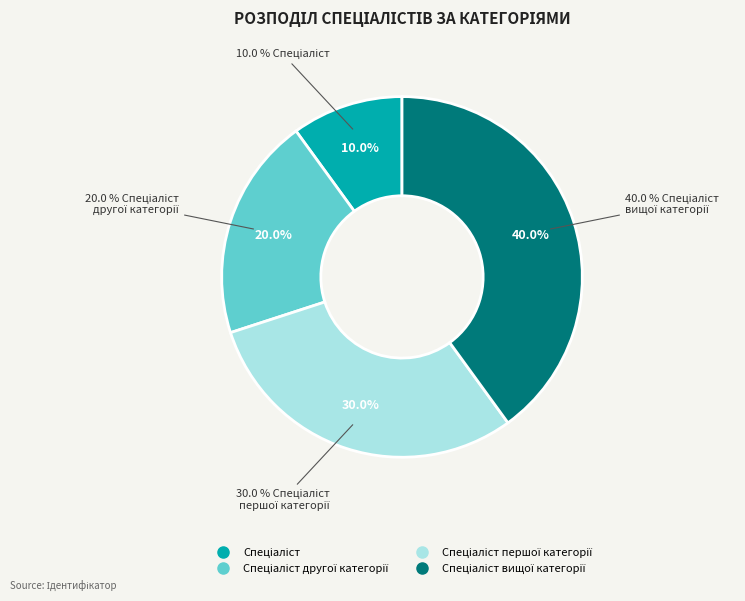

The Спеціаліст другої категорії slice represents 30% of the pie. True or false?

False